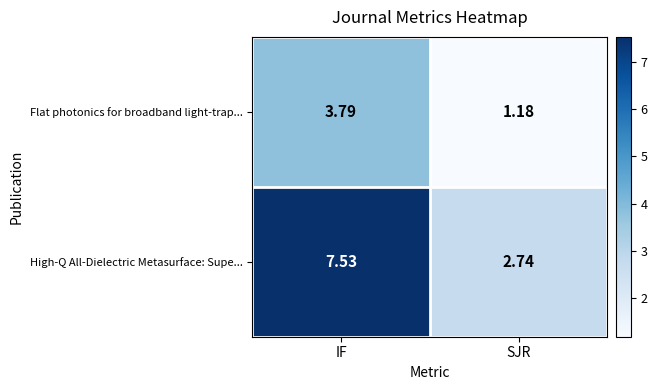

Where is High-Q All-Dielectric Metasurface: Supe... nearest to the value 5?

SJR